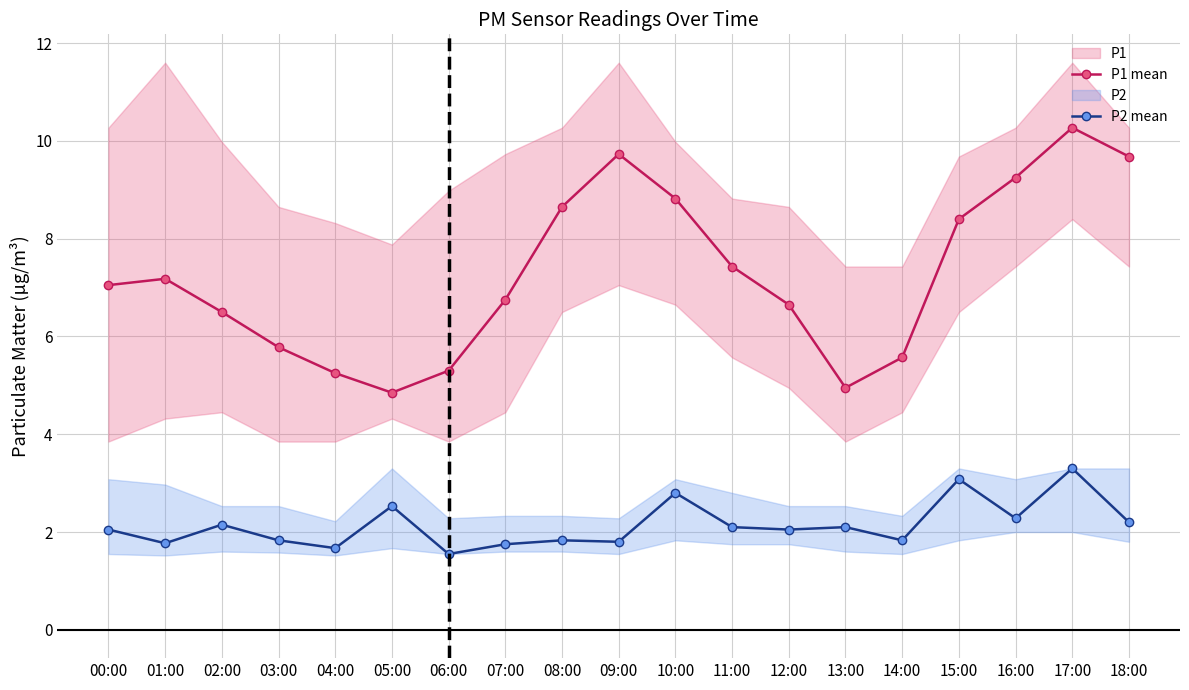

Rank the series by their maximum value, from lowest to highest.

P2 mean, P1 mean